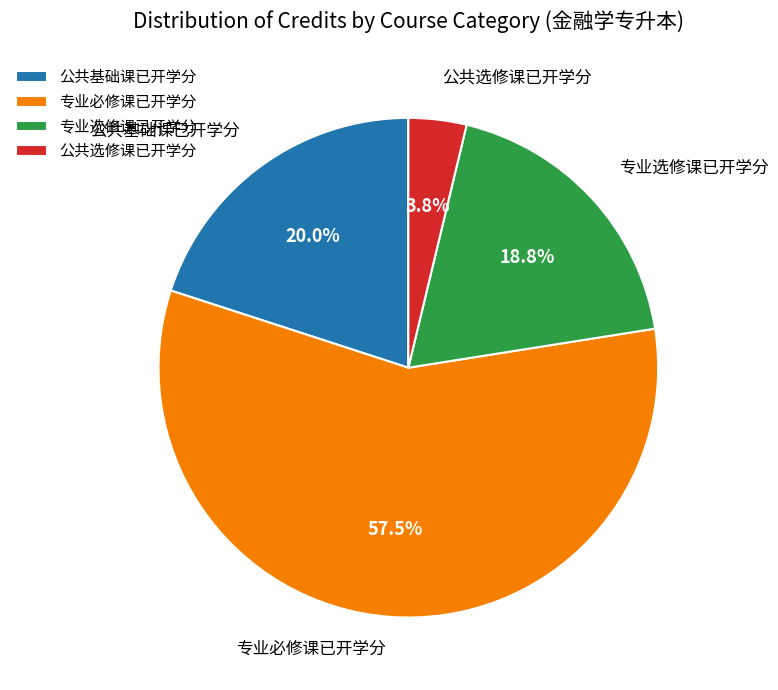

What percentage is NOT represented by 公共基础课已开学分?

80.0%